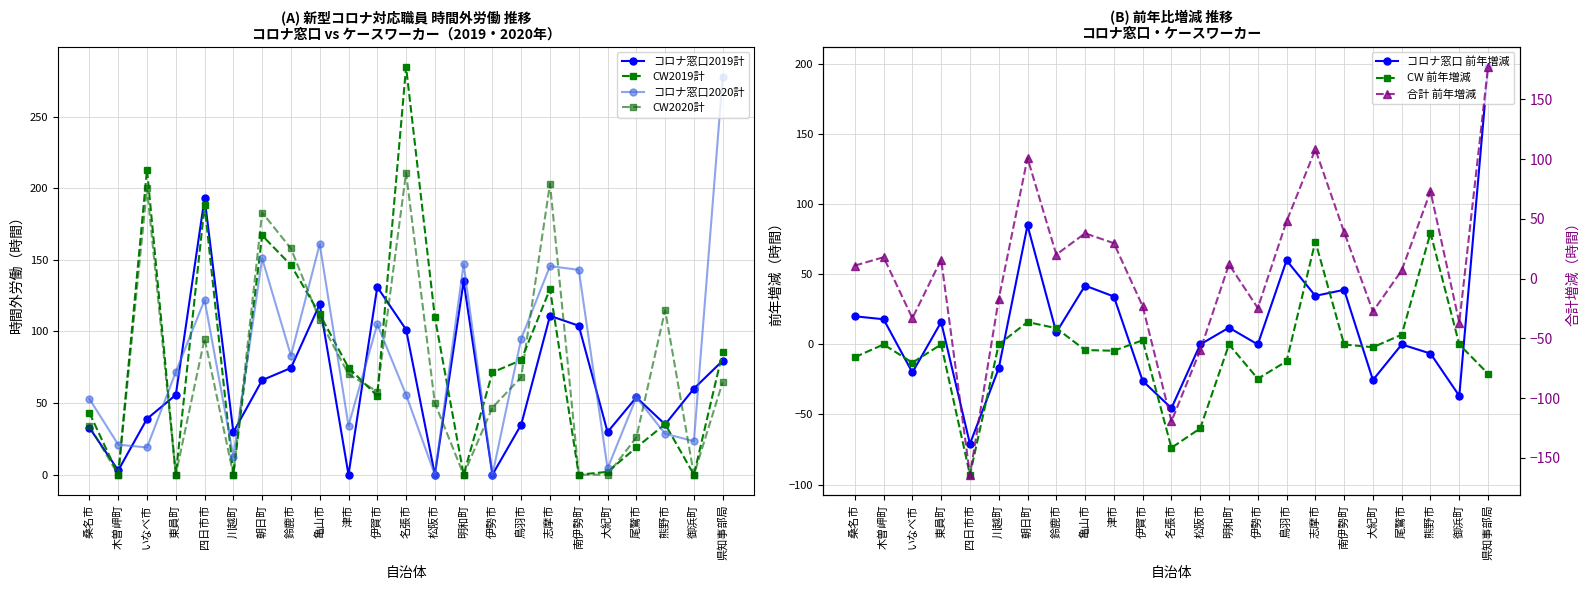

How many data points in コロナ窓口前年増減 are above 8?

12